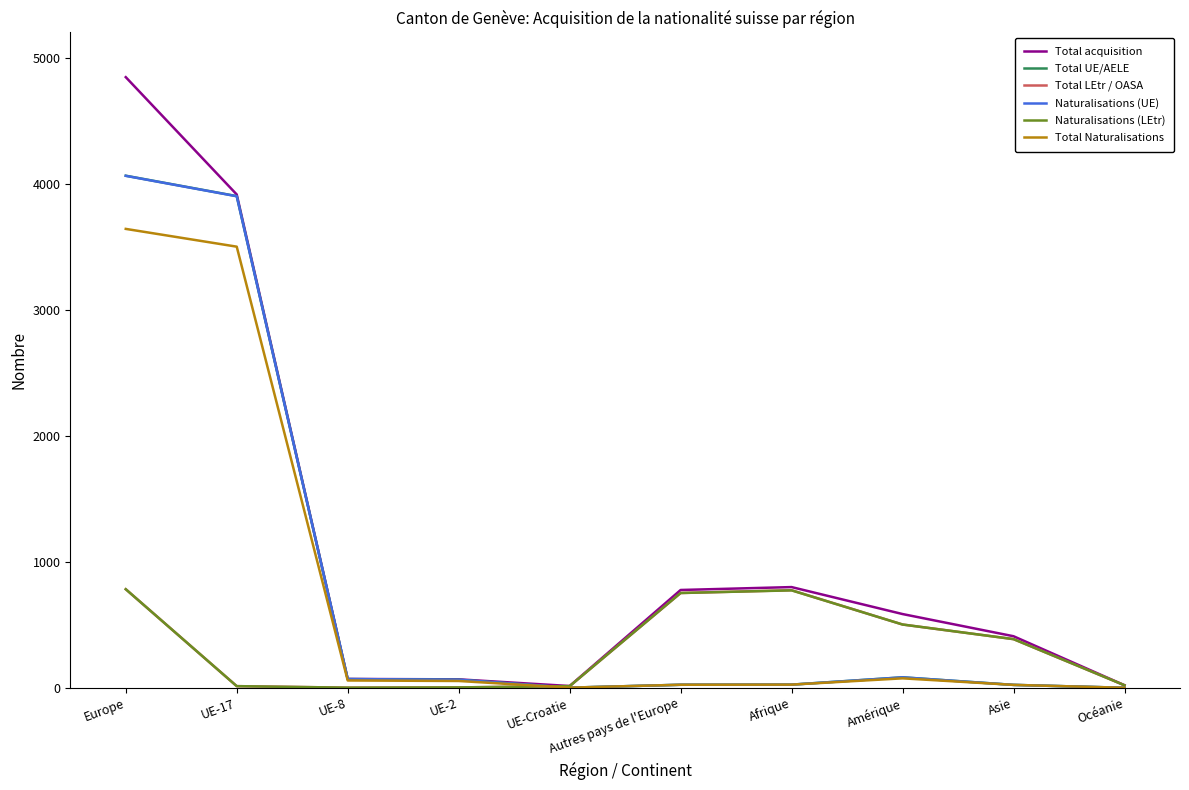

The value of Naturalisations (LEtr) at Amérique is 502. True or false?

True